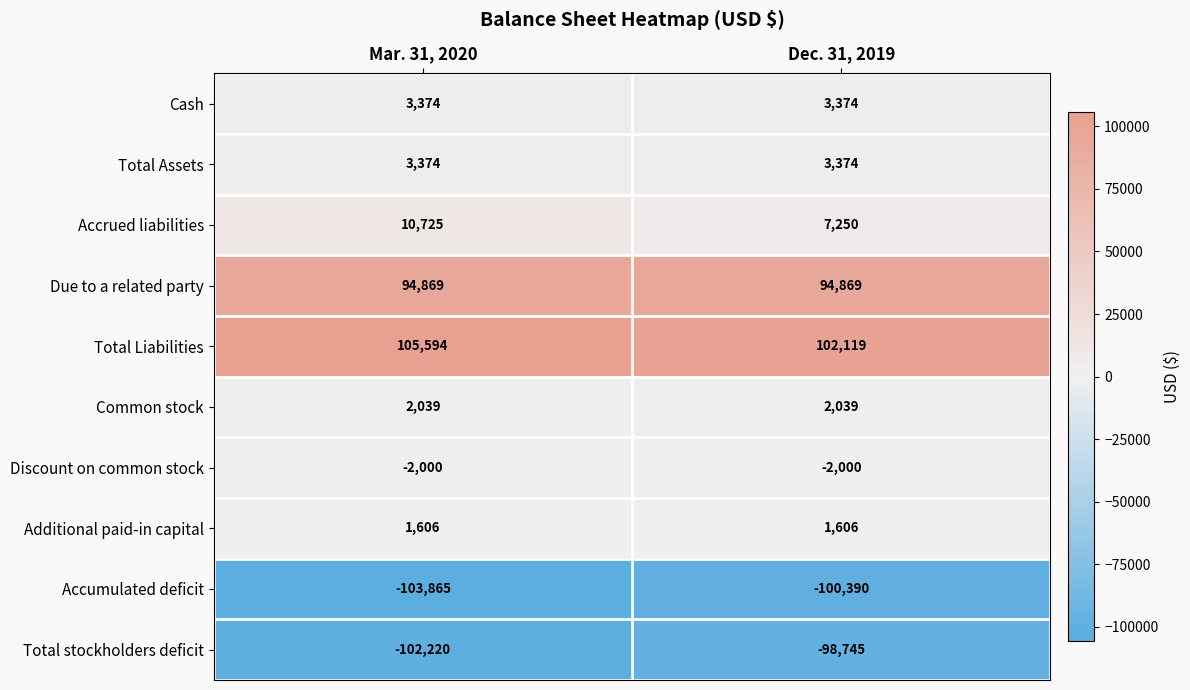

Which series has the largest total across all categories?

Total Liabilities